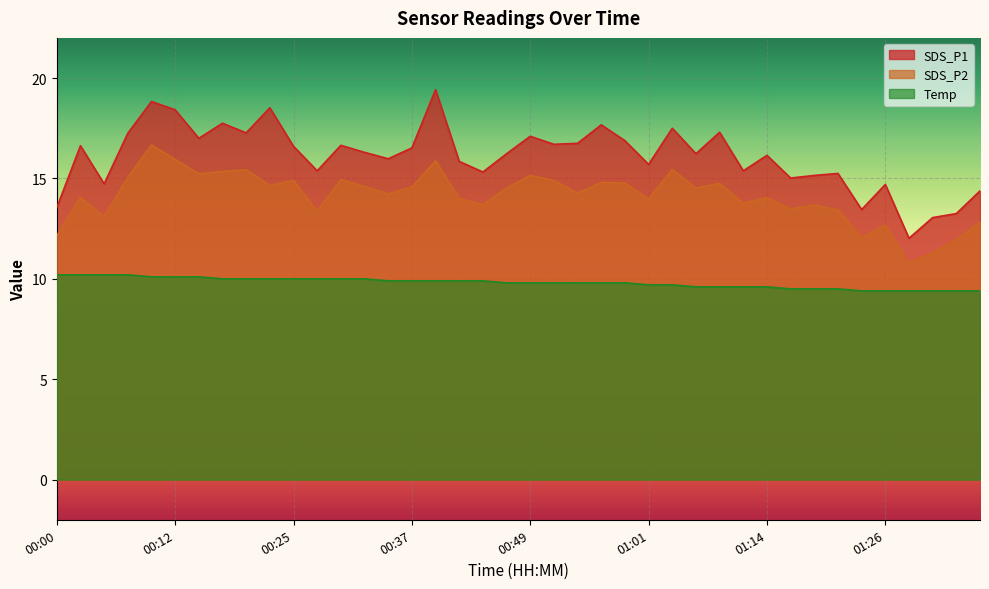

List the series in order of their overall mean, highest first.

SDS_P1, SDS_P2, Temp